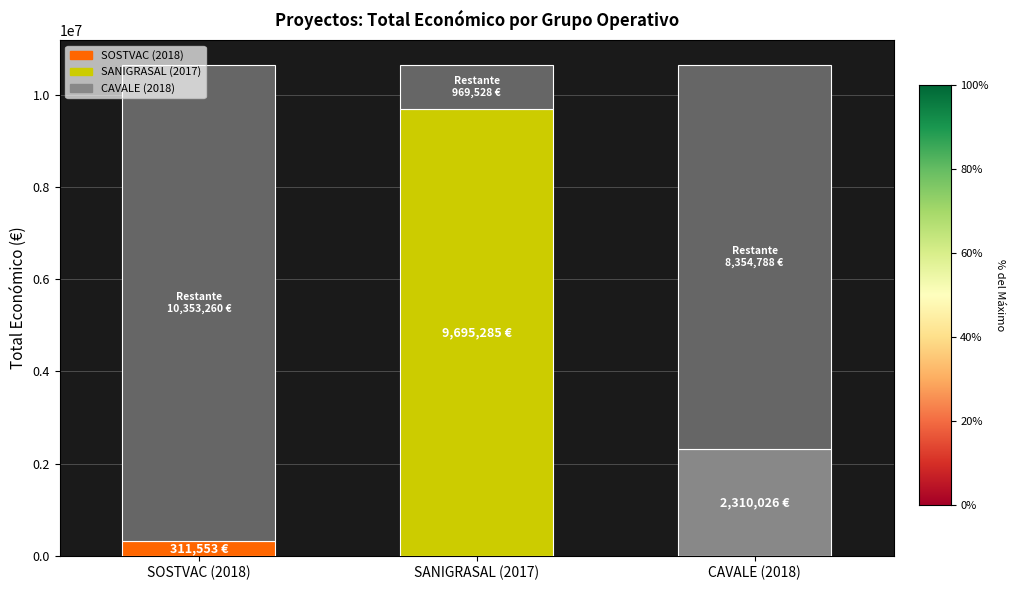

Rank the categories by value from highest to lowest.

SANIGRASAL (2017), CAVALE (2018), SOSTVAC (2018)